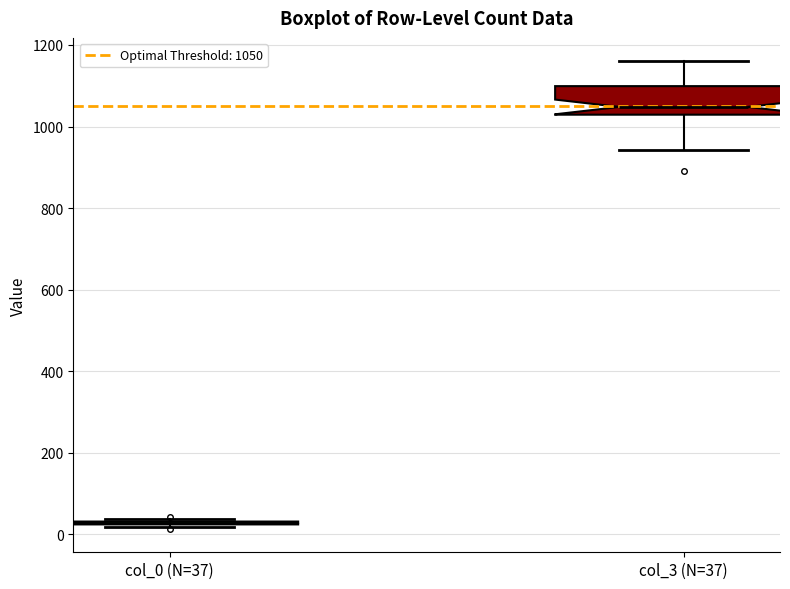

Reading left to right, read every box against the y-axis: the position of its median line, the range the box covers, and the ends of its whiskers. The values are not printed on the chart, so give them approximately, as read against the axis.

col_0 (N=37): box collapsed to a line at 20, whiskers 20 to 40
col_3 (N=37): median 1040, box 1020 to 1100, whiskers 940 to 1160